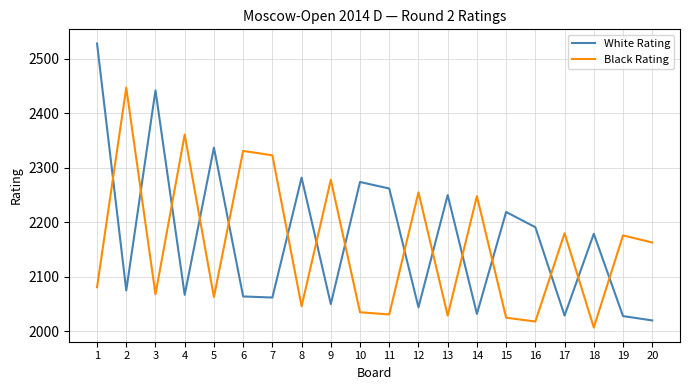

At which category is the sum across all series the highest?

1